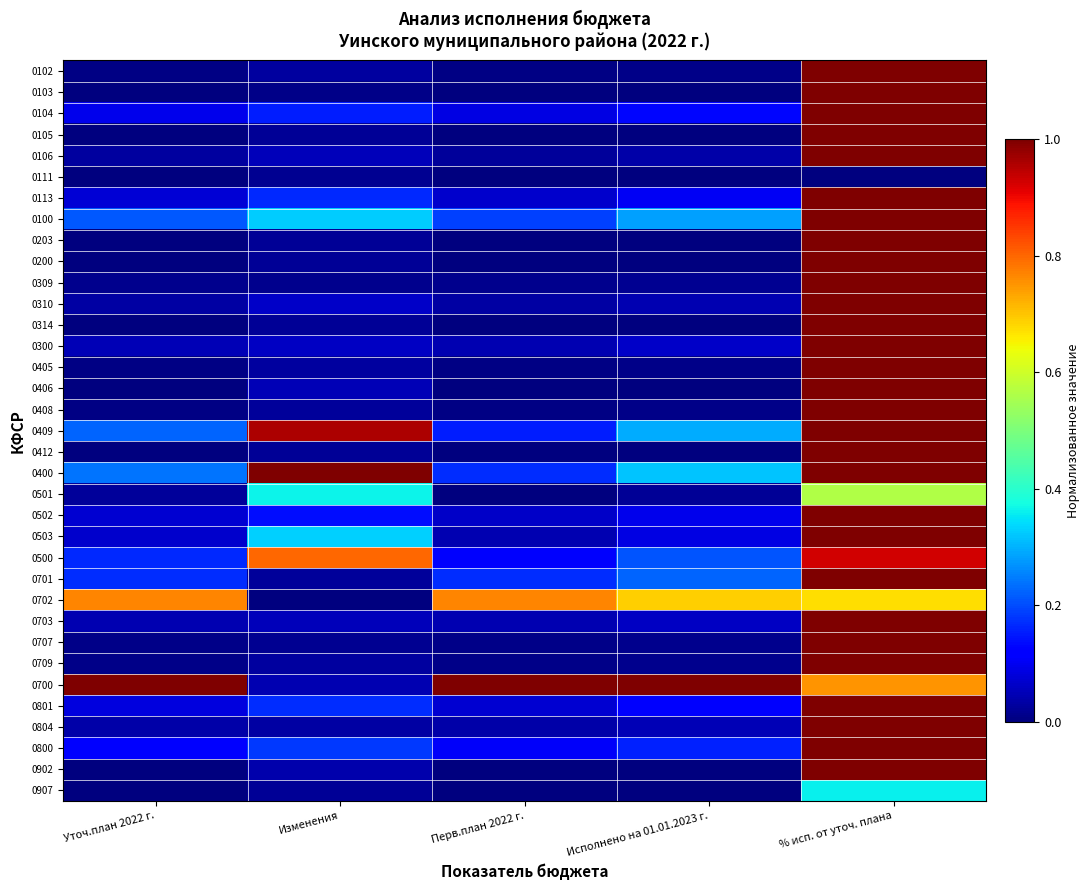

List the series in order of their peak value, lowest first.

0111, 0907, 0501, 0702, 0500, 0503, 0113, 0314, 0100, 0405, 0502, 0300, 0804, 0800, 0102, 0103, 0104, 0105, 0106, 0203, 0200, 0309, 0310, 0406, 0408, 0409, 0412, 0400, 0701, 0703, 0707, 0709, 0700, 0801, 0902